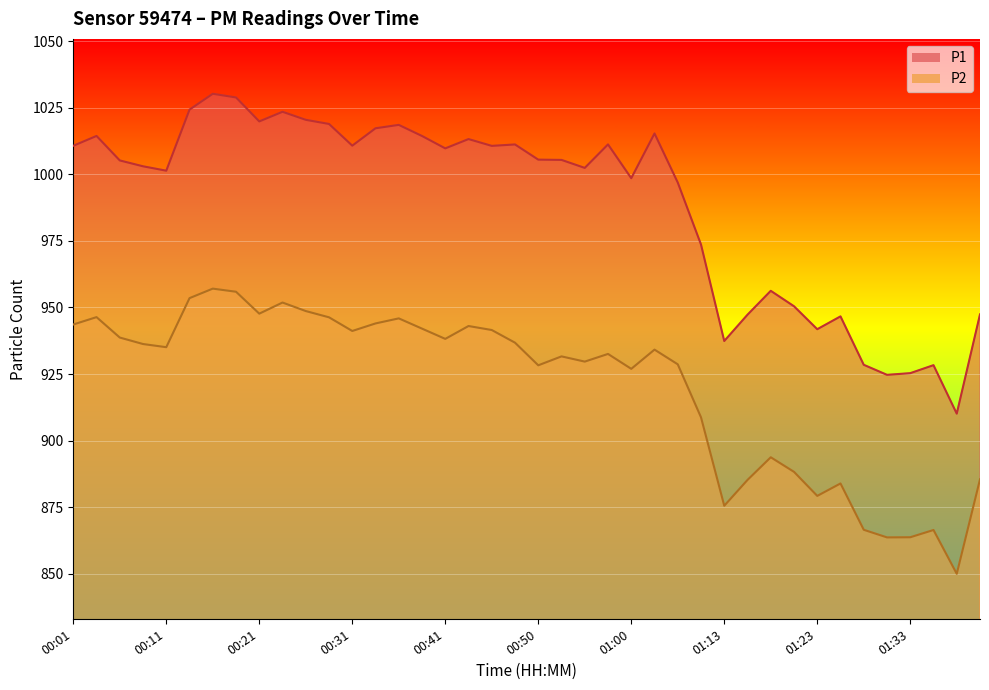

How many distinct data groups are displayed?

2